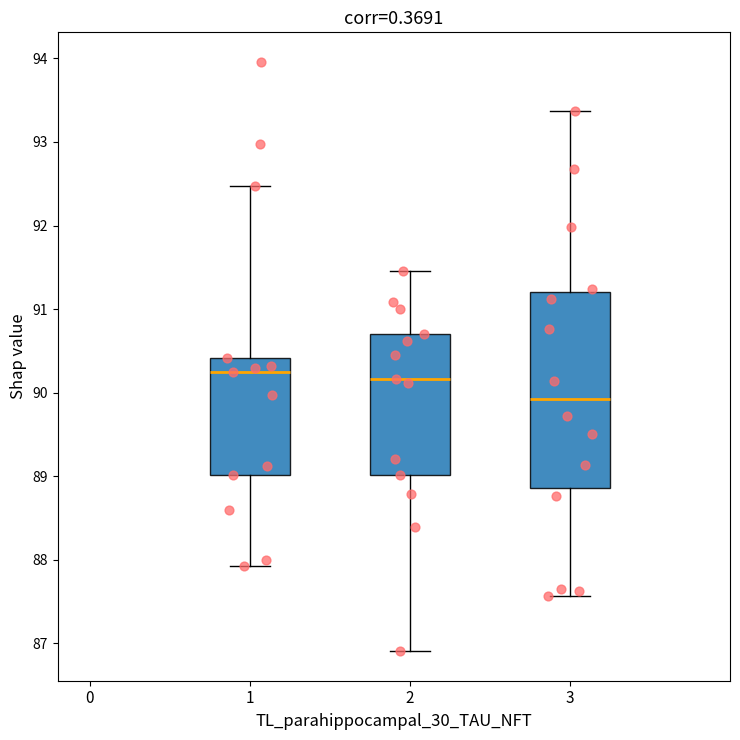

Where is the lower edge of the box at x = 1 on the y-axis? The values are not printed on the chart, so give them approximately, as read against the axis.

89.0